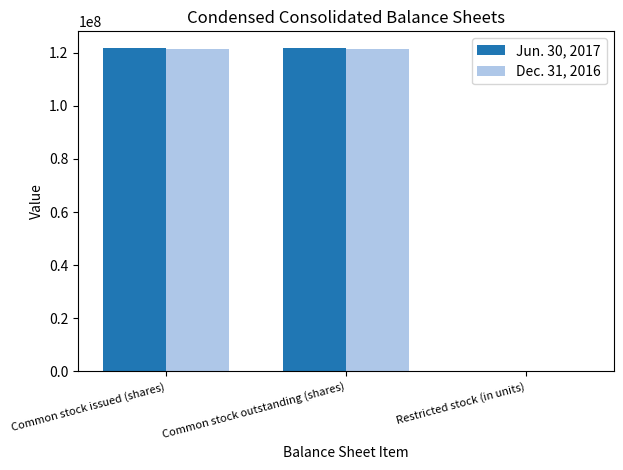

What is the total value across all series at Common stock outstanding (shares)?

243204237